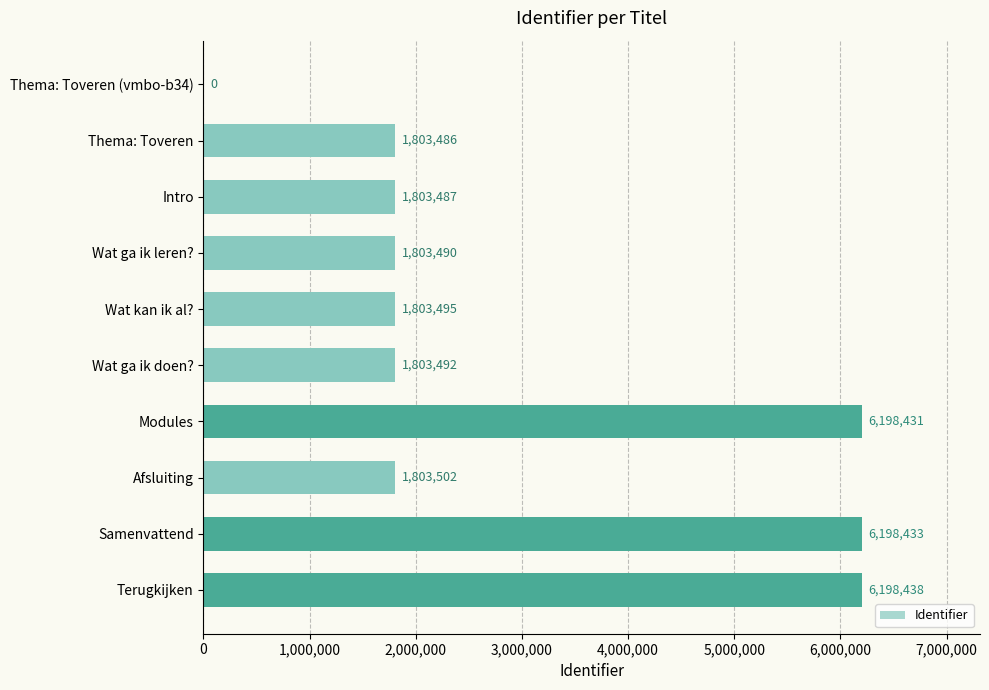

Count the number of data series in this chart.

1